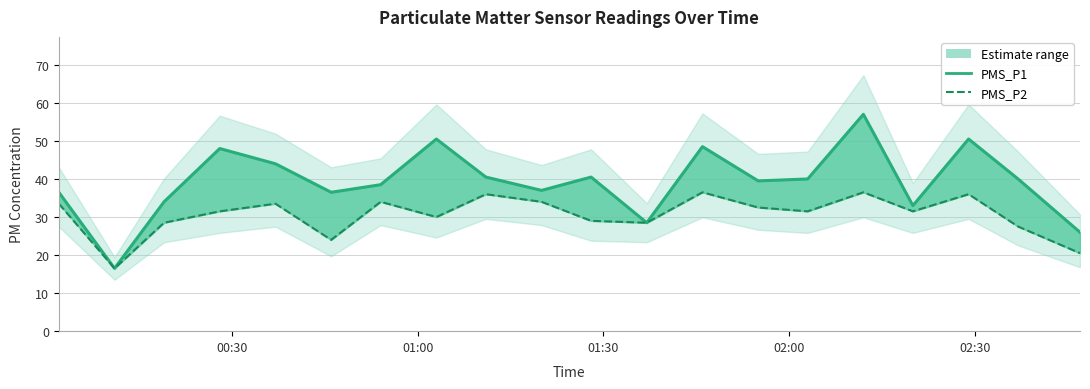

True or false: PMS_P2 and PMS_P1 intersect in this chart.

False